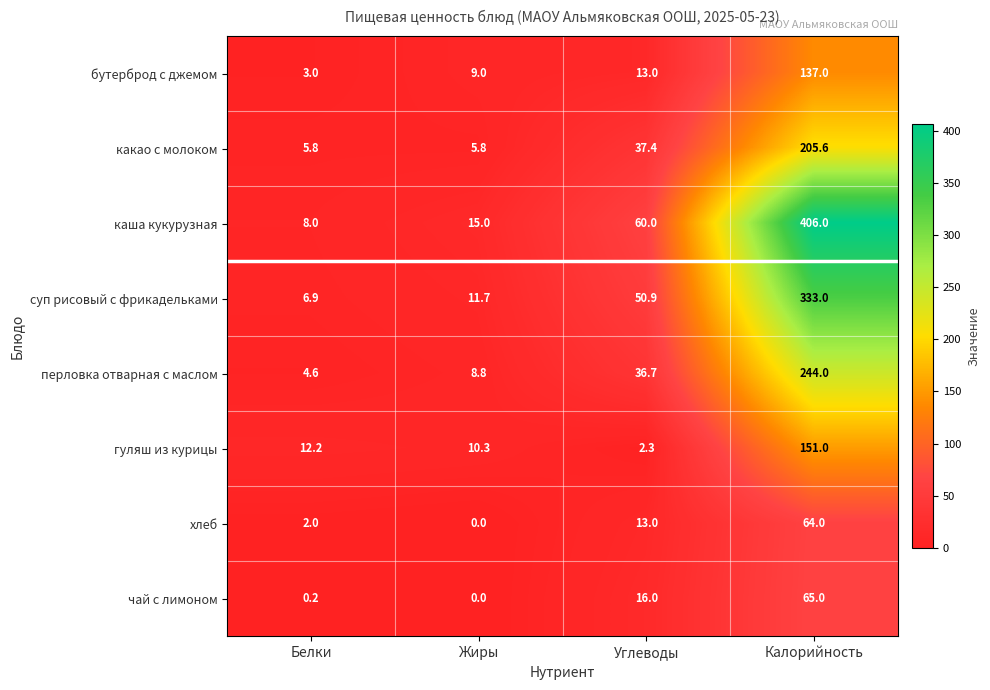

The хлеб series shows 19.7 at Жиры. True or false?

False